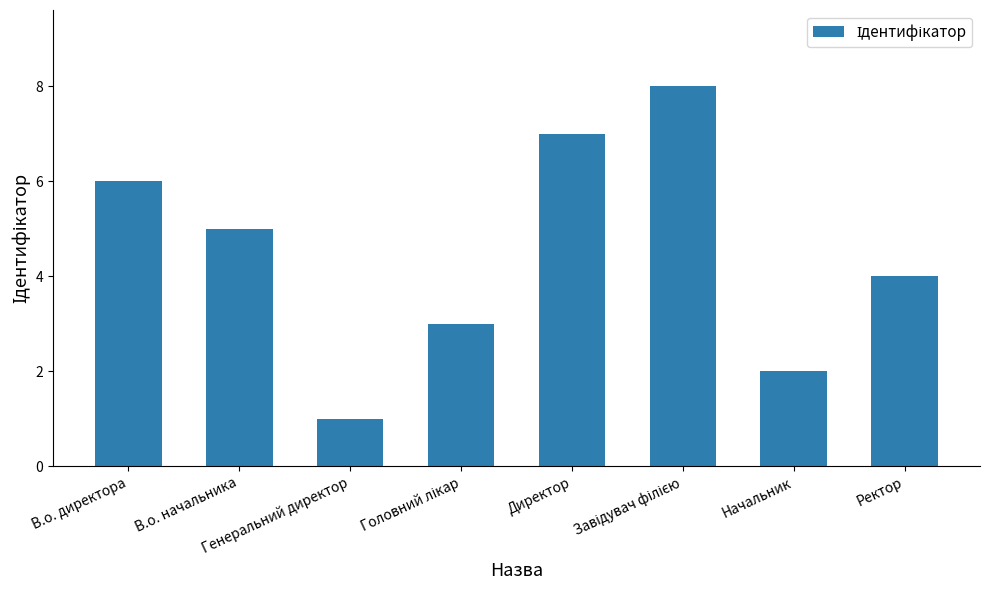

Reading left to right, list all the values displayed in this chart.

6	5	1	3	7	8	2	4